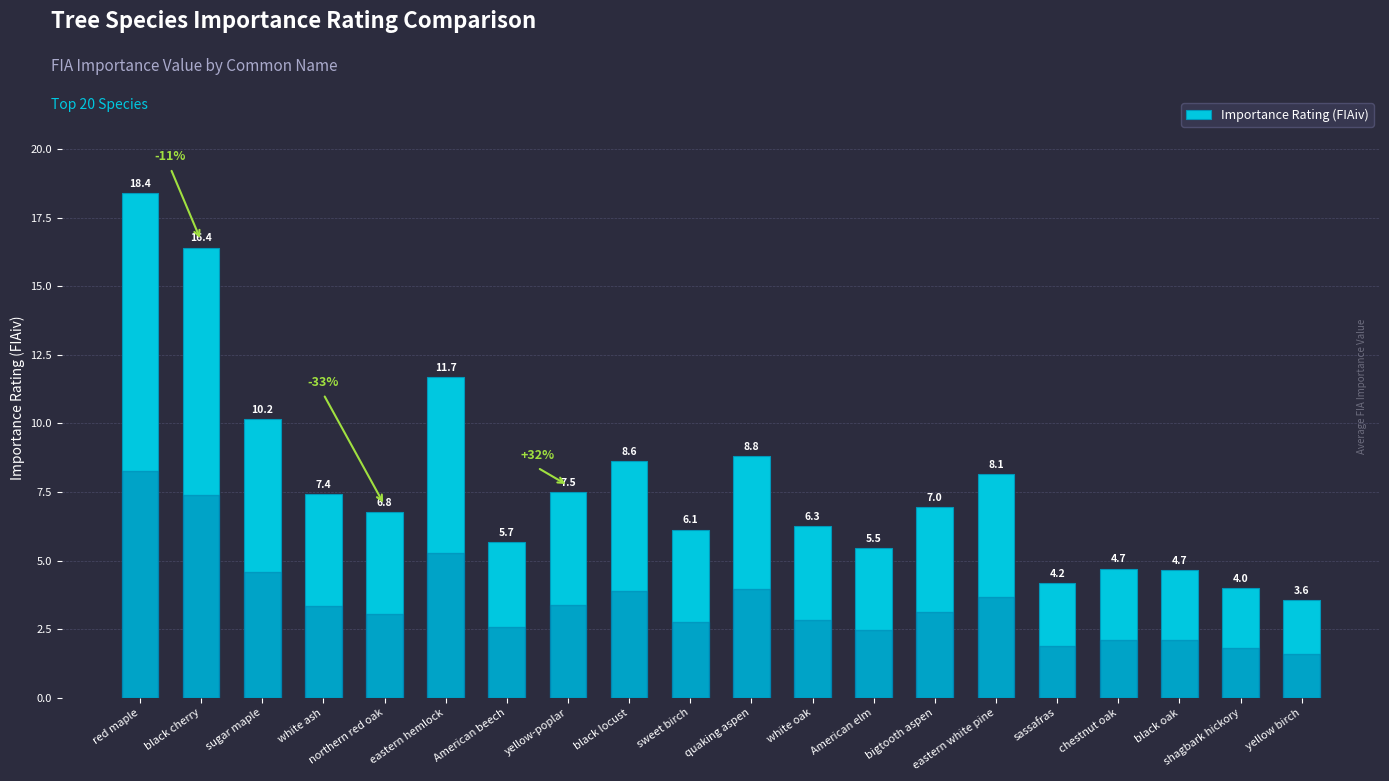

True or false: the data shows 11.0 at northern red oak.

False